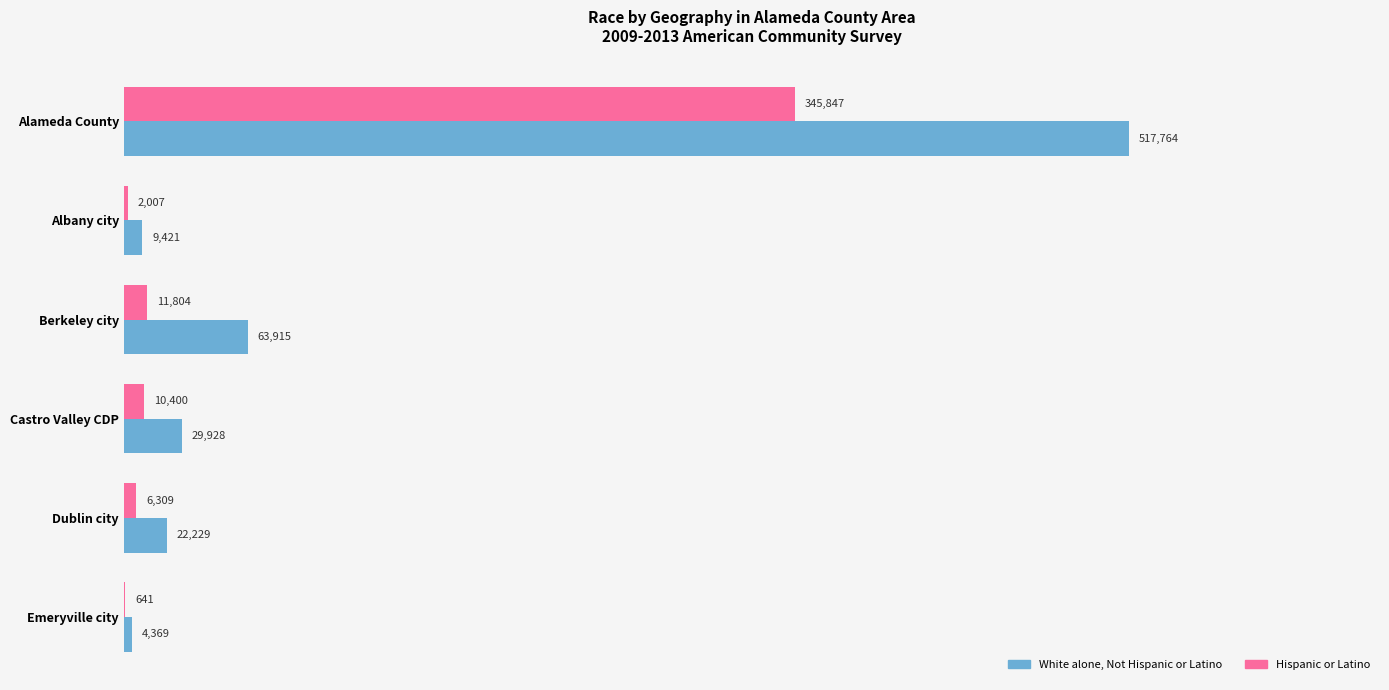

Read the White alone, Not Hispanic or Latino value at Castro Valley CDP, to the nearest 100.

29900